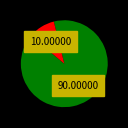

Is there a majority slice in this chart?

Yes